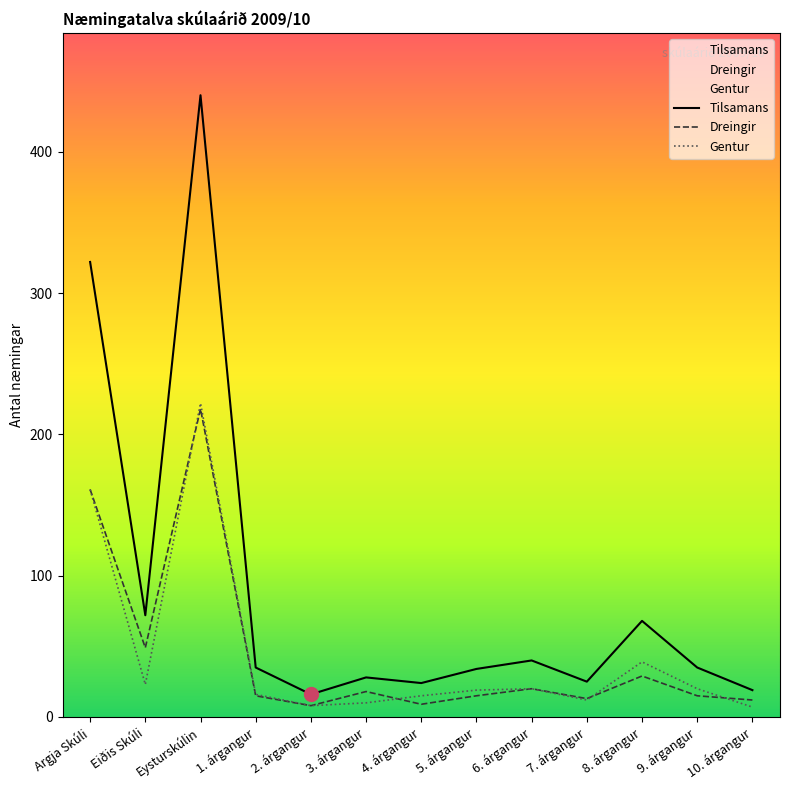

Reading left to right, extract all data points from this chart.

Tilsamans: 322	72	440	35	16	28	24	34	40	25	68	35	19
Dreingir: 161	49	218	15	8	18	9	15	20	13	29	15	12
Gentur: 161	23	222	16	8	10	15	19	20	12	39	20	7